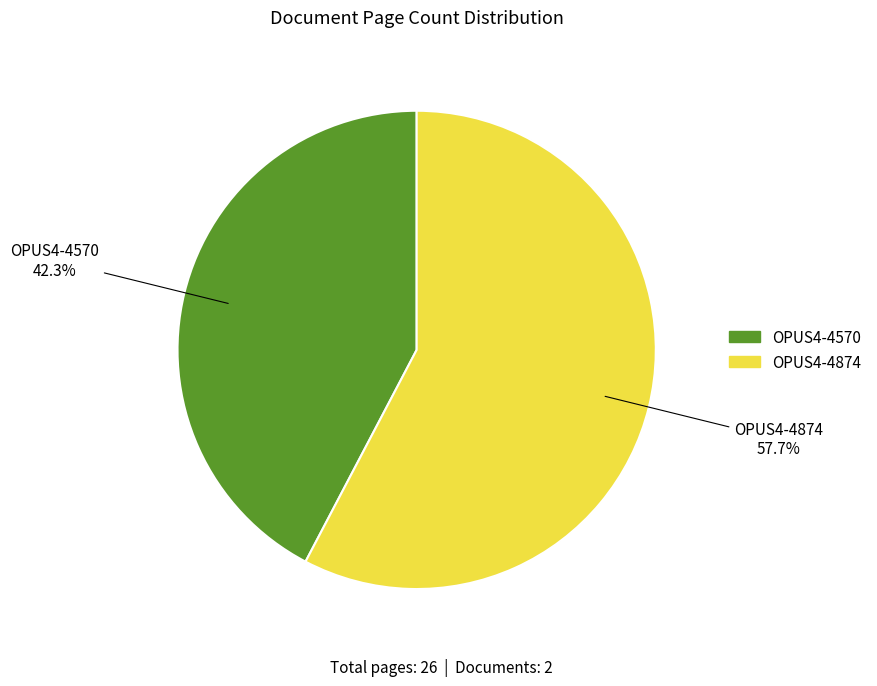

To the nearest percent, what percentage of the pie is OPUS4-4874?

58%